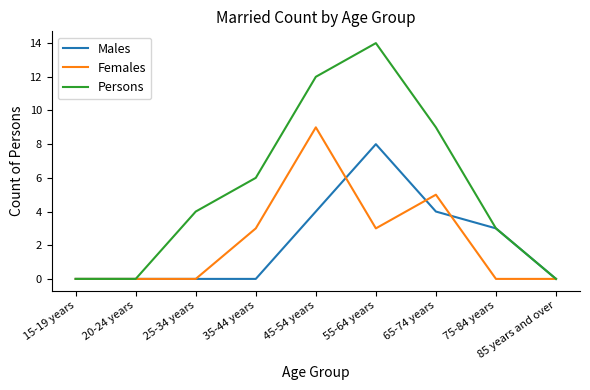

Reading right to left, transcribe all the data shown in this chart.

Males: 85 years and over=0	75-84 years=3	65-74 years=4	55-64 years=8	45-54 years=4	35-44 years=0	25-34 years=0	20-24 years=0	15-19 years=0
Females: 85 years and over=0	75-84 years=0	65-74 years=5	55-64 years=3	45-54 years=9	35-44 years=3	25-34 years=0	20-24 years=0	15-19 years=0
Persons: 85 years and over=0	75-84 years=3	65-74 years=9	55-64 years=14	45-54 years=12	35-44 years=6	25-34 years=4	20-24 years=0	15-19 years=0